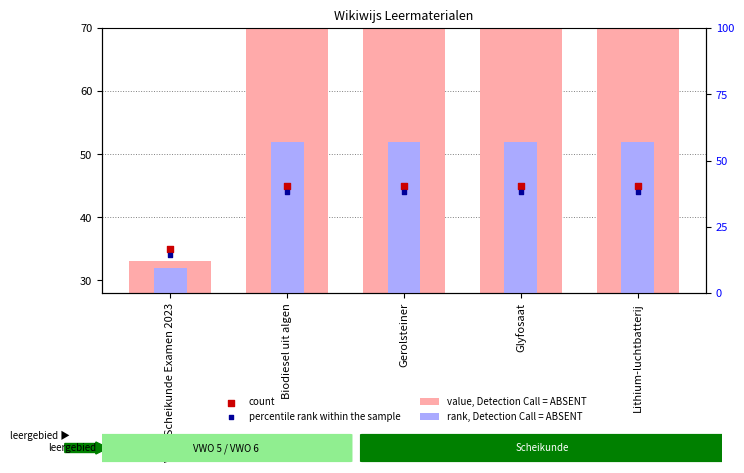

At which category is the sum across all series the highest?

Lithium-luchtbatterij